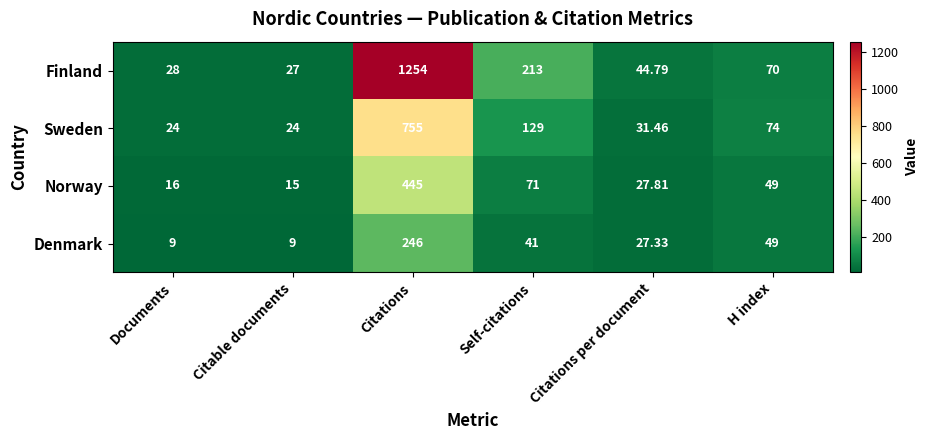

How many distinct data groups are displayed?

4